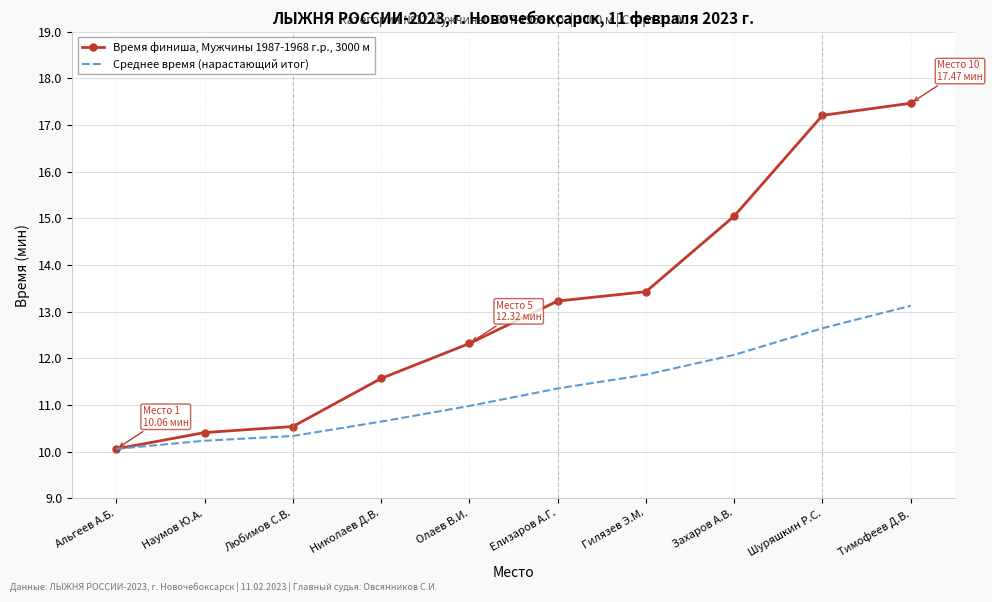

How many values in the Время финиша, Мужчины 1987-1968 г.р., 3000 м series are below 13?

5